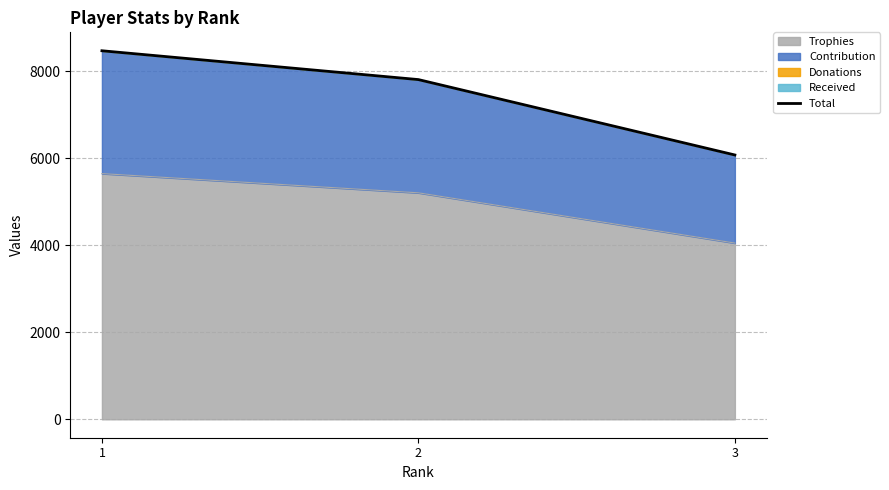

How many values are between 6079 and 8476?

3